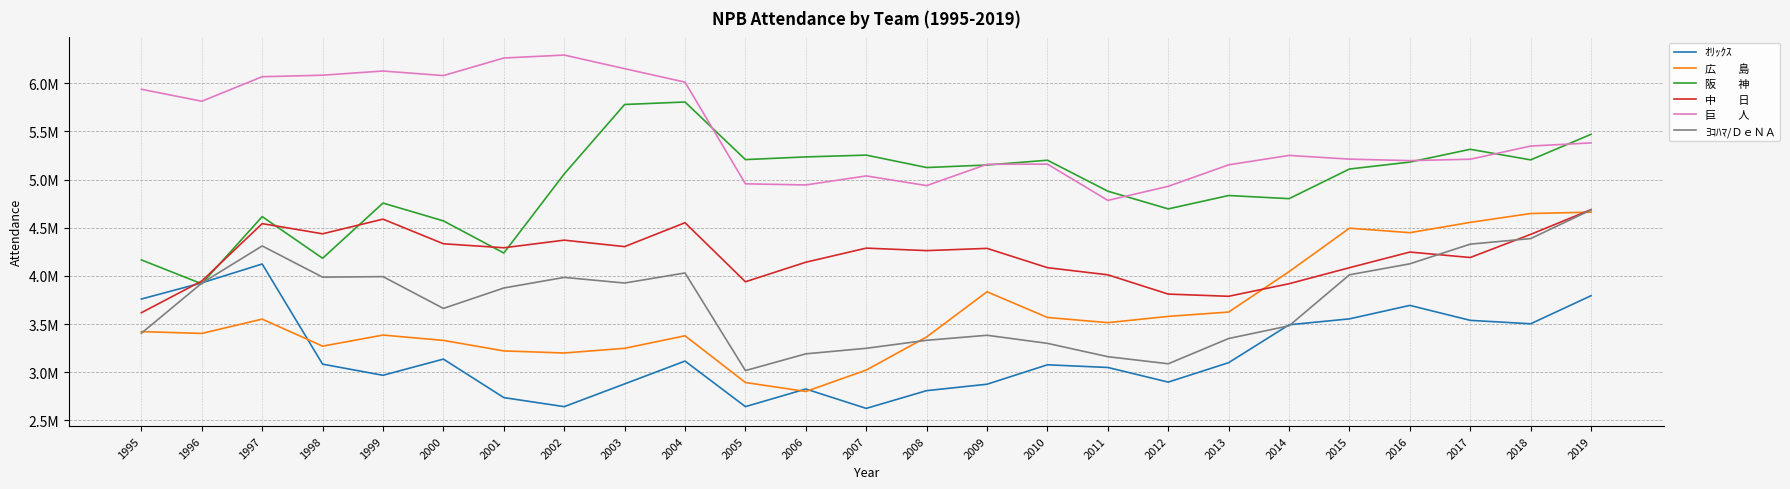

What is the total value across all series at 2001?

24624000